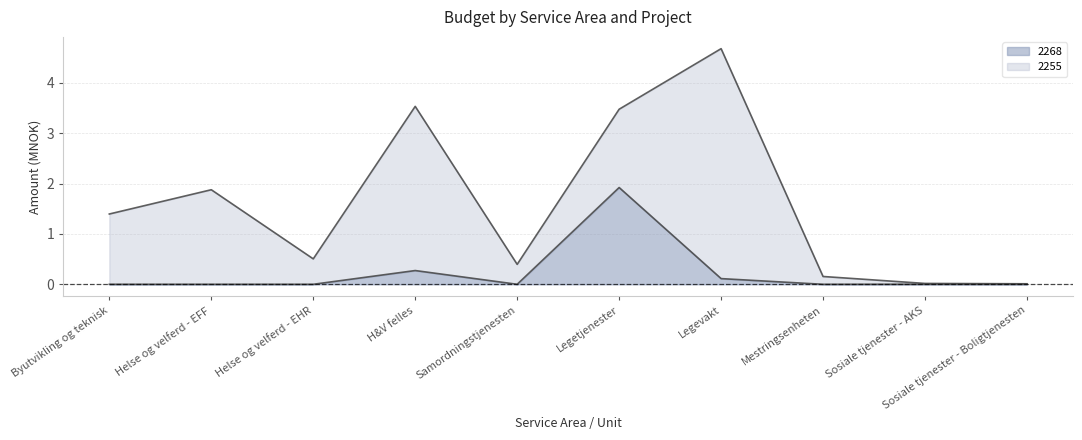

Is it true that the value at H&V felles is 0.3?

True